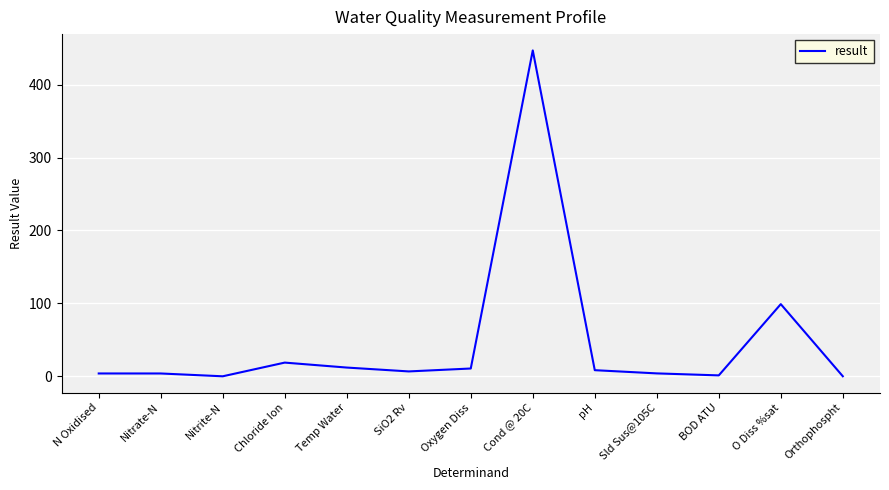

At which label does the data first exceed 6?

Chloride Ion